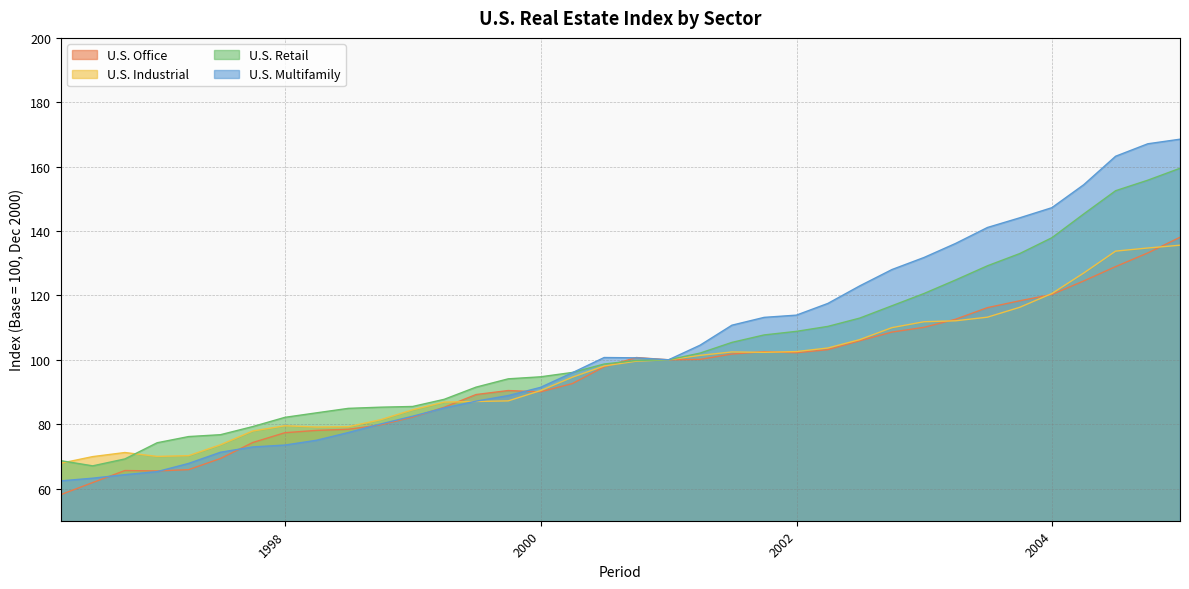

What is the difference between the second highest and minimum values in the U.S. Office series?

75.1